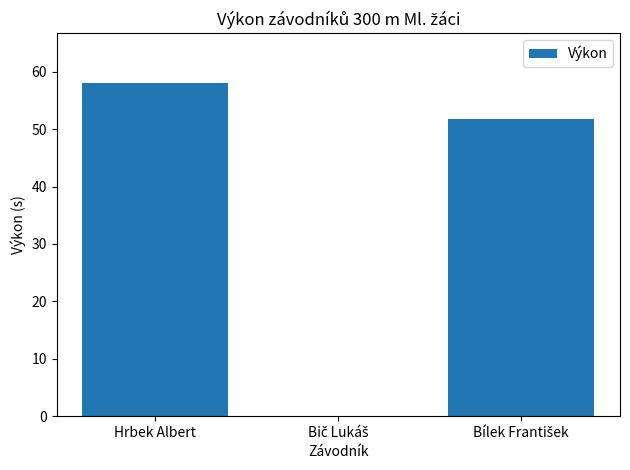

Which label corresponds to the largest value in the chart?

Hrbek Albert